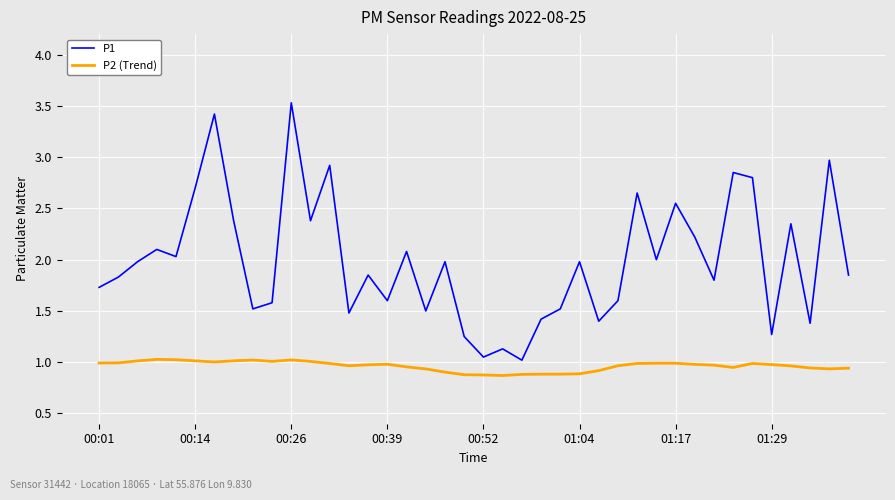

Rank the series by their maximum value, from highest to lowest.

P1, P2 (Trend)